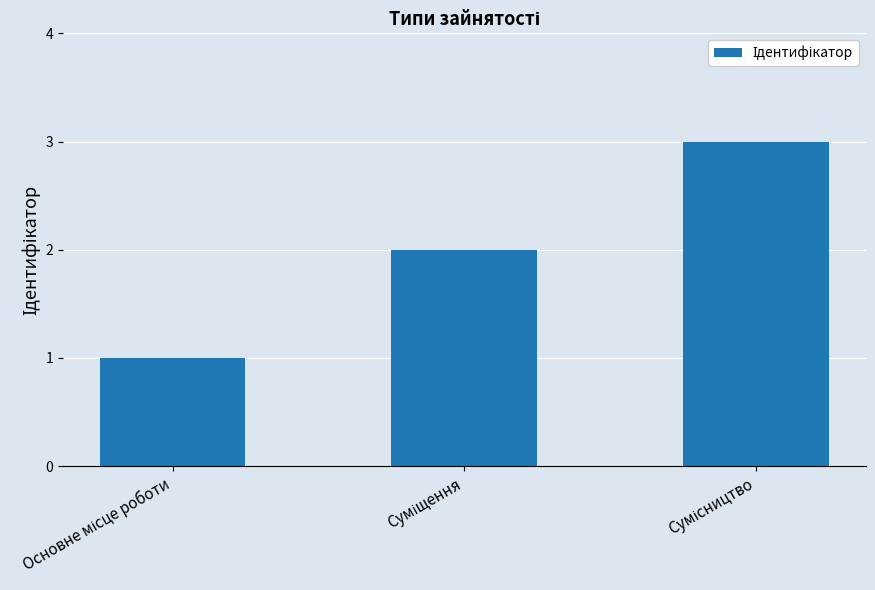

What is the sum of all values?

6